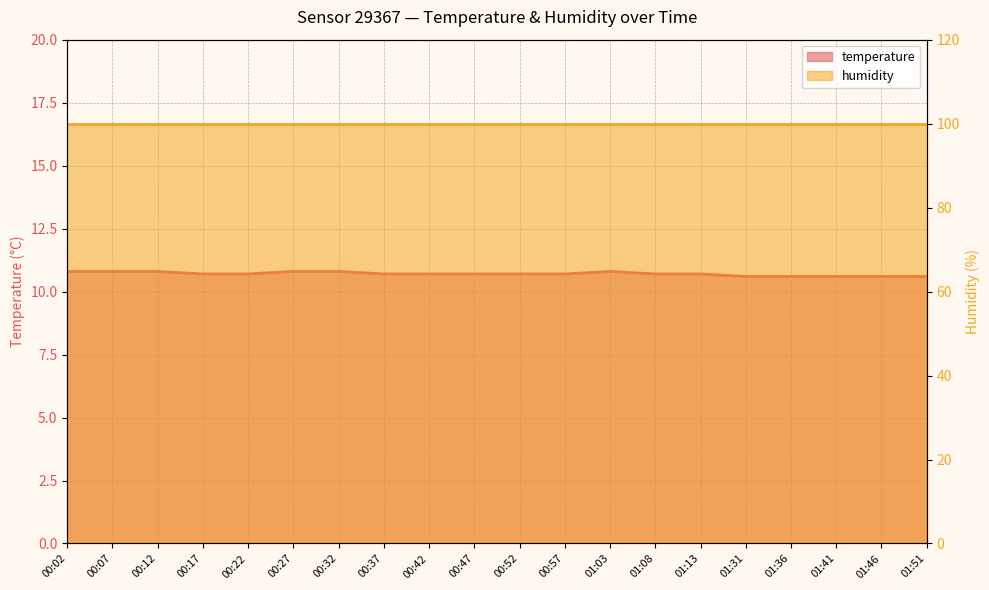

True or false: the data has more than 2 interior local peaks.

False